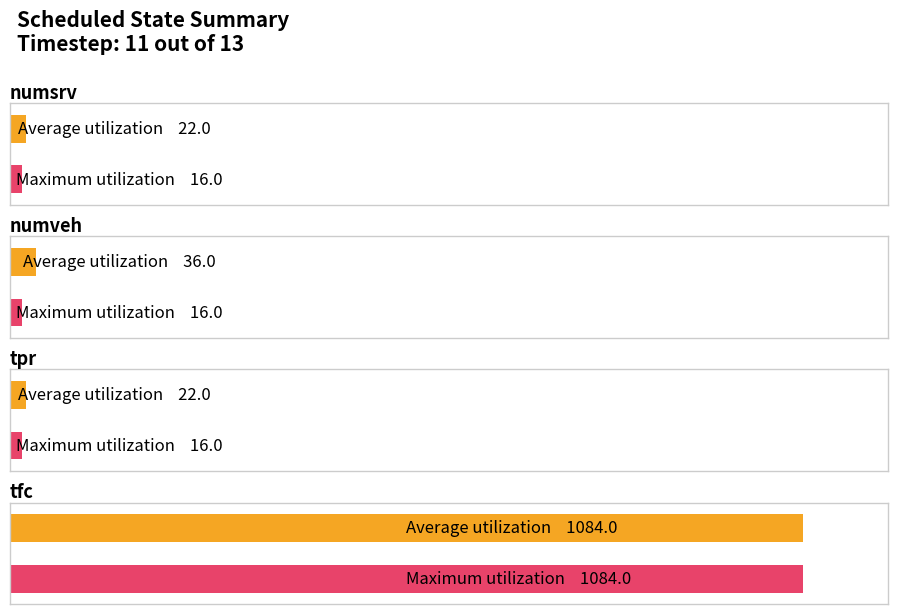

Is it true that Maximum utilization equals 21 at tpr?

False